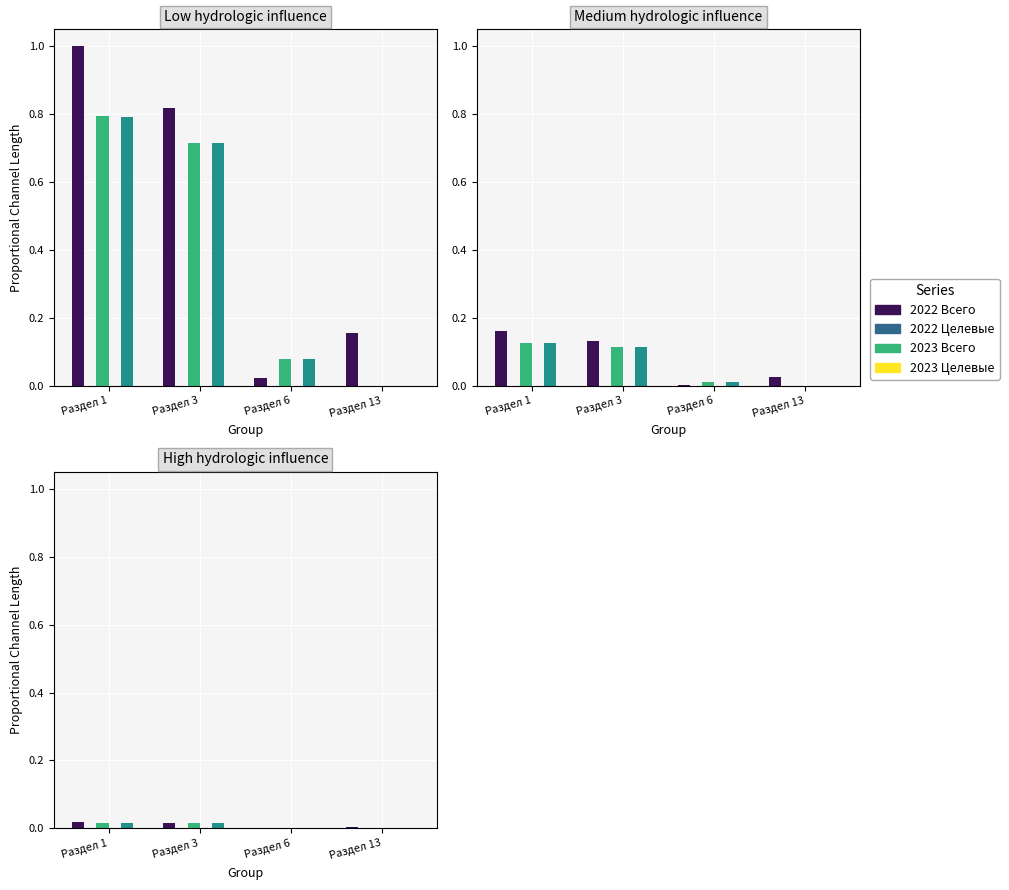

Between Раздел 3 and Раздел 13, which is larger?

Раздел 3